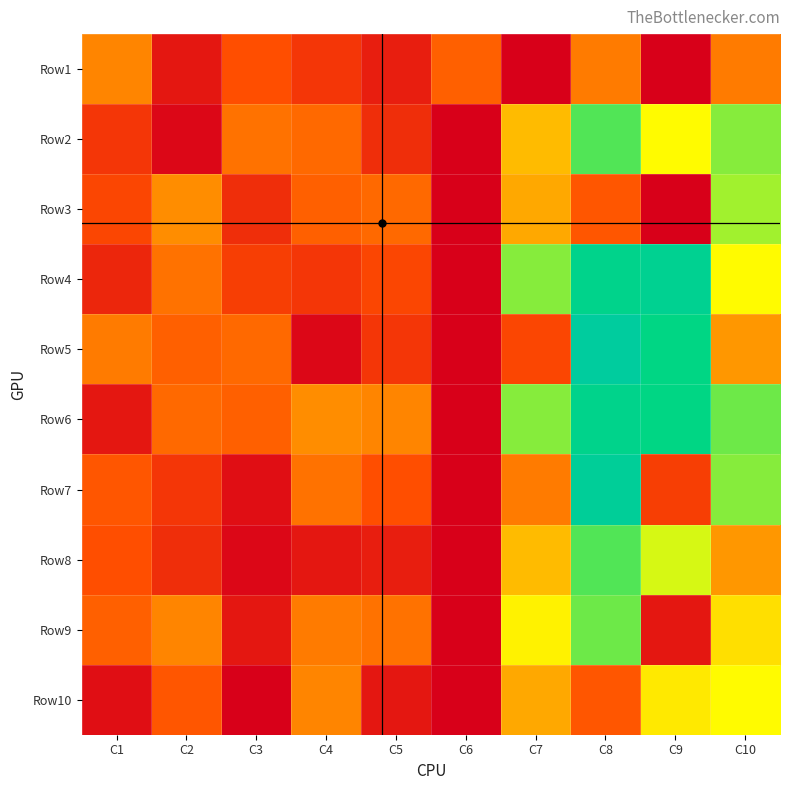

List the series in order of their peak value, lowest first.

Row1, Row10, Row3, Row9, Row2, Row8, Row6, Row4, Row7, Row5